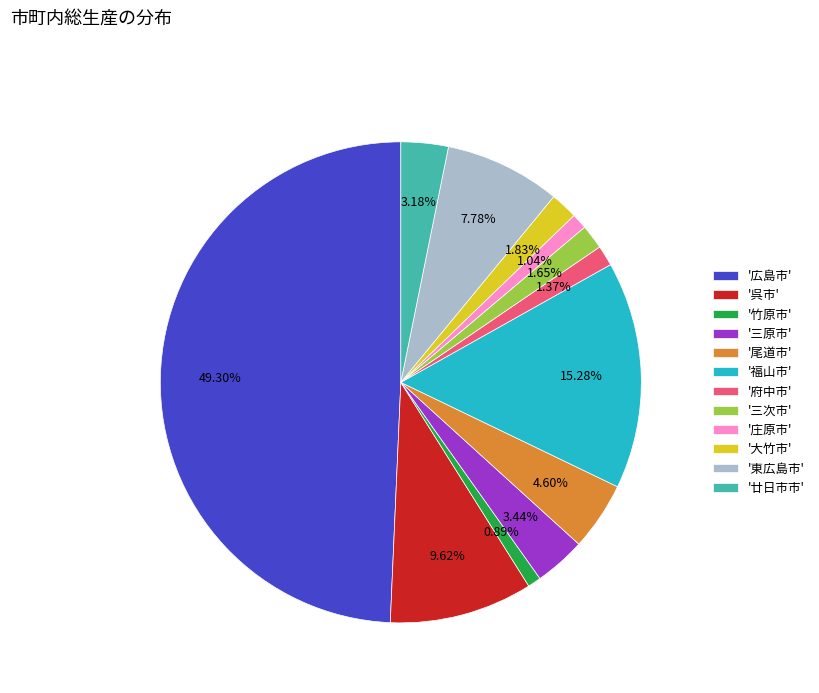

Combined, do '廿日市市' and '尾道市' account for over 50%?

No